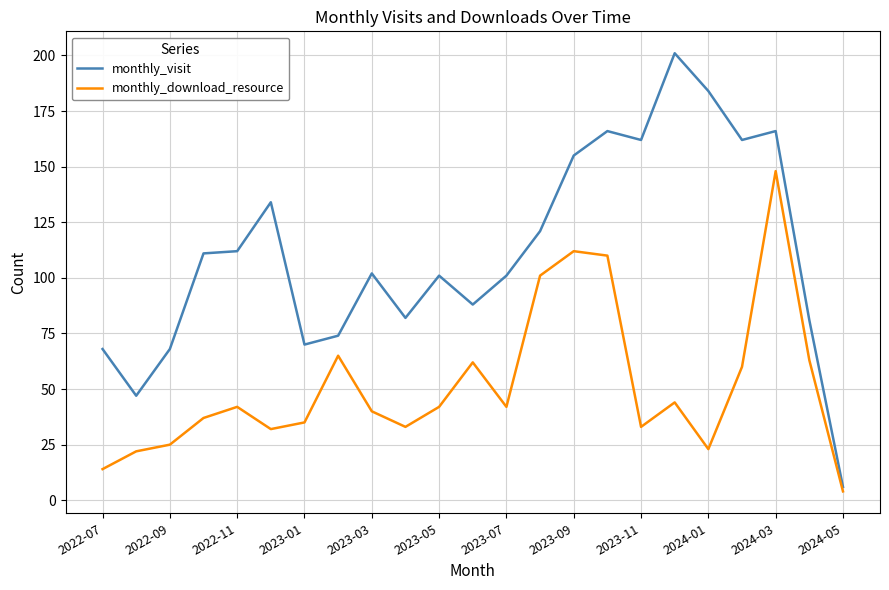

What is the average value of the monthly_visit series?

111